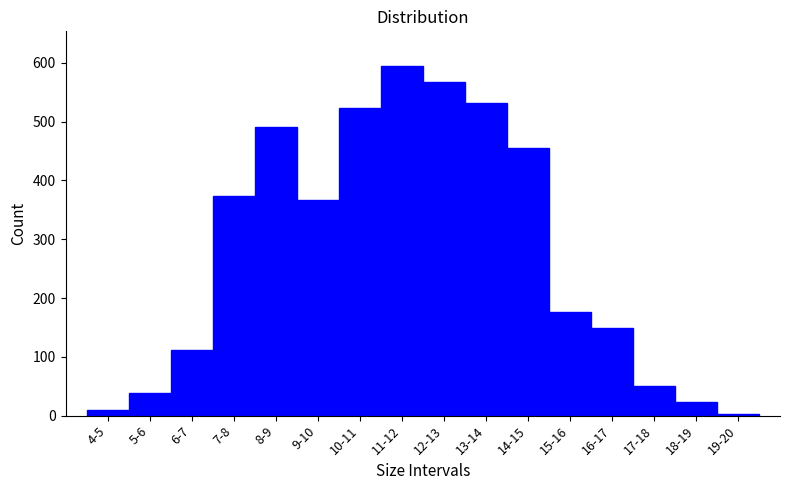

Reading right to left, list all the values displayed in this chart.

3	24	51	149	177	455	531	567	594	523	366	490	374	112	38	10